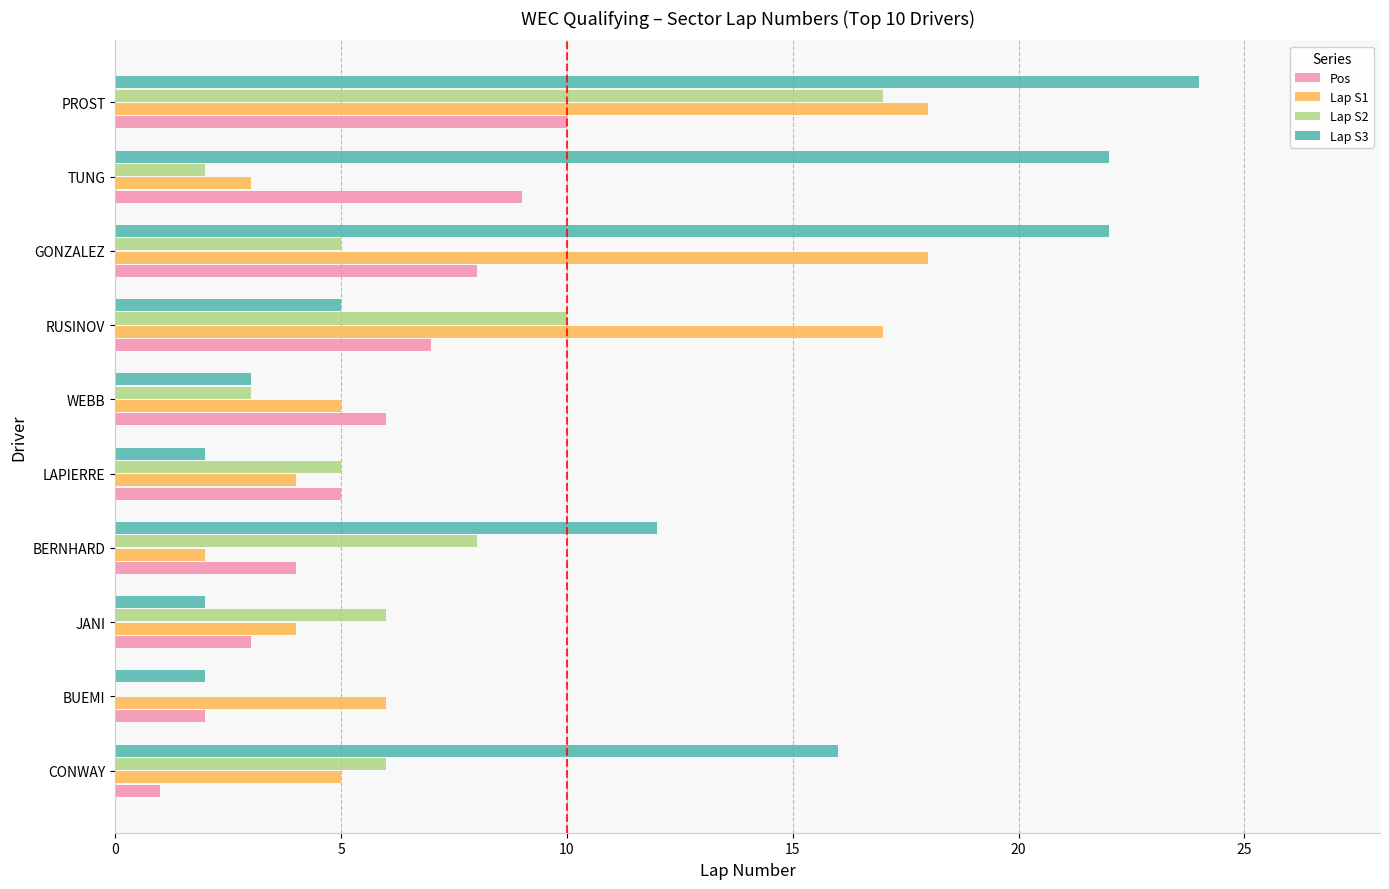

What is the sum of the Pos values at CONWAY and WEBB?

7